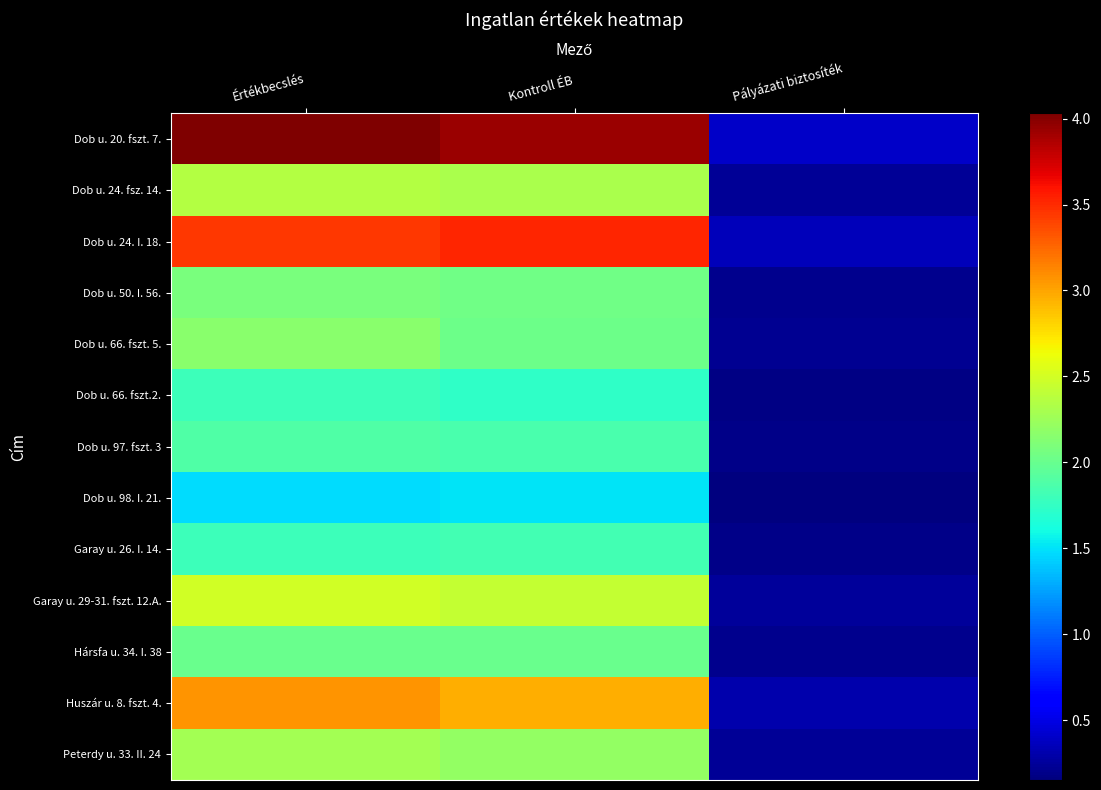

Which category has the lowest value across all series?

Pályázati biztosíték